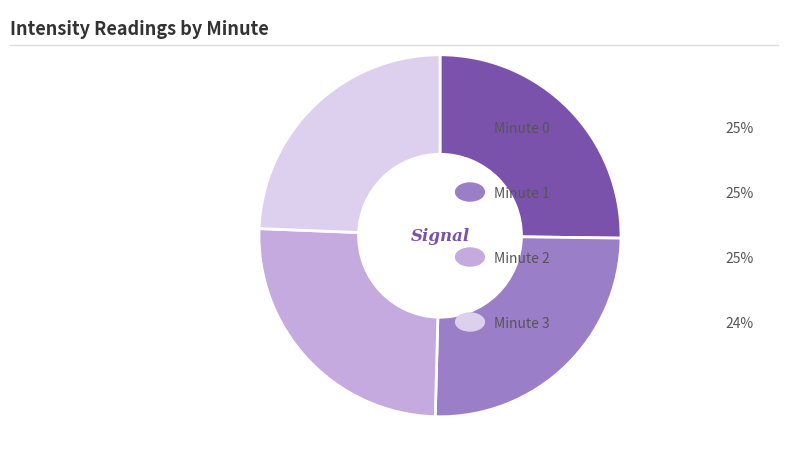

How many slices are in this pie chart?

4